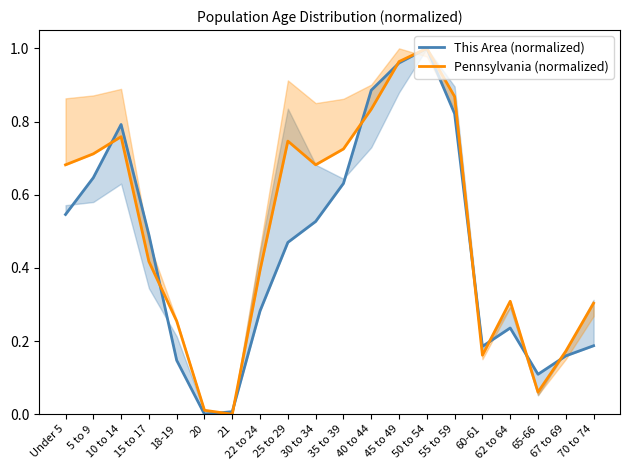

List the series in order of their peak value, highest first.

This Area (normalized), Pennsylvania (normalized)